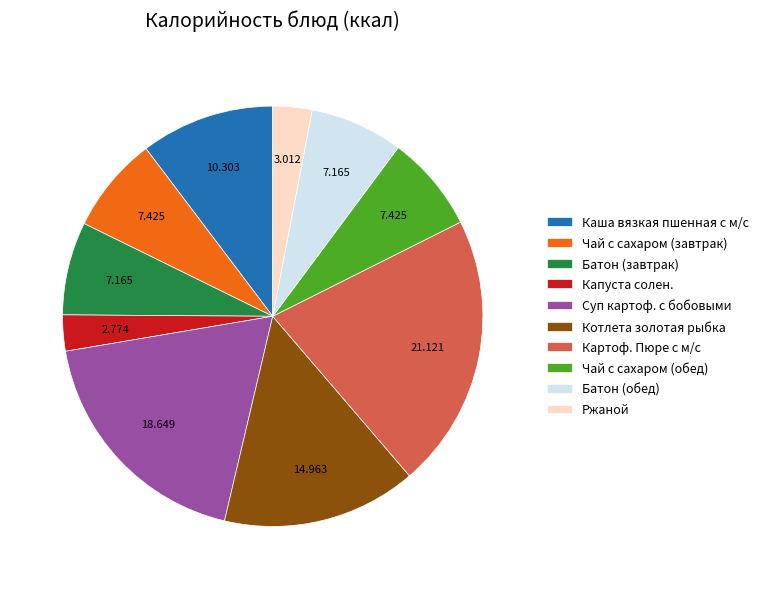

Is there any slice that represents more than half of the pie?

No